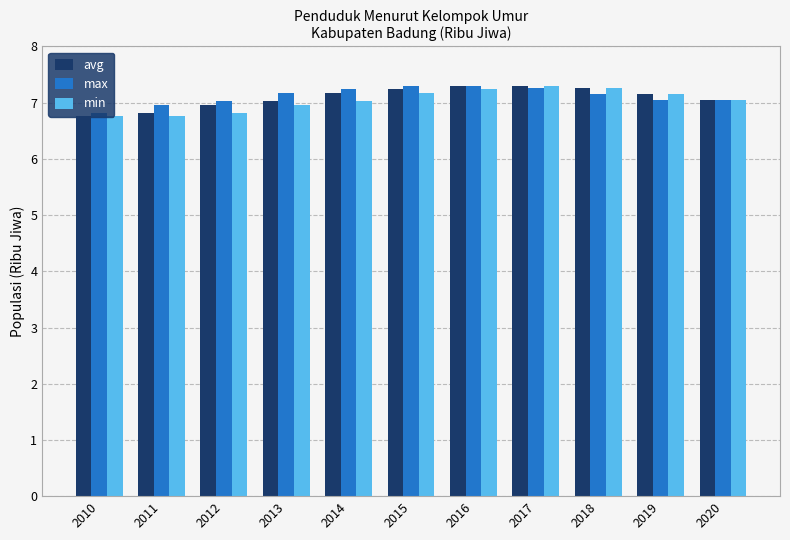

Are the bars grouped side by side (vs. stacked)?

Yes